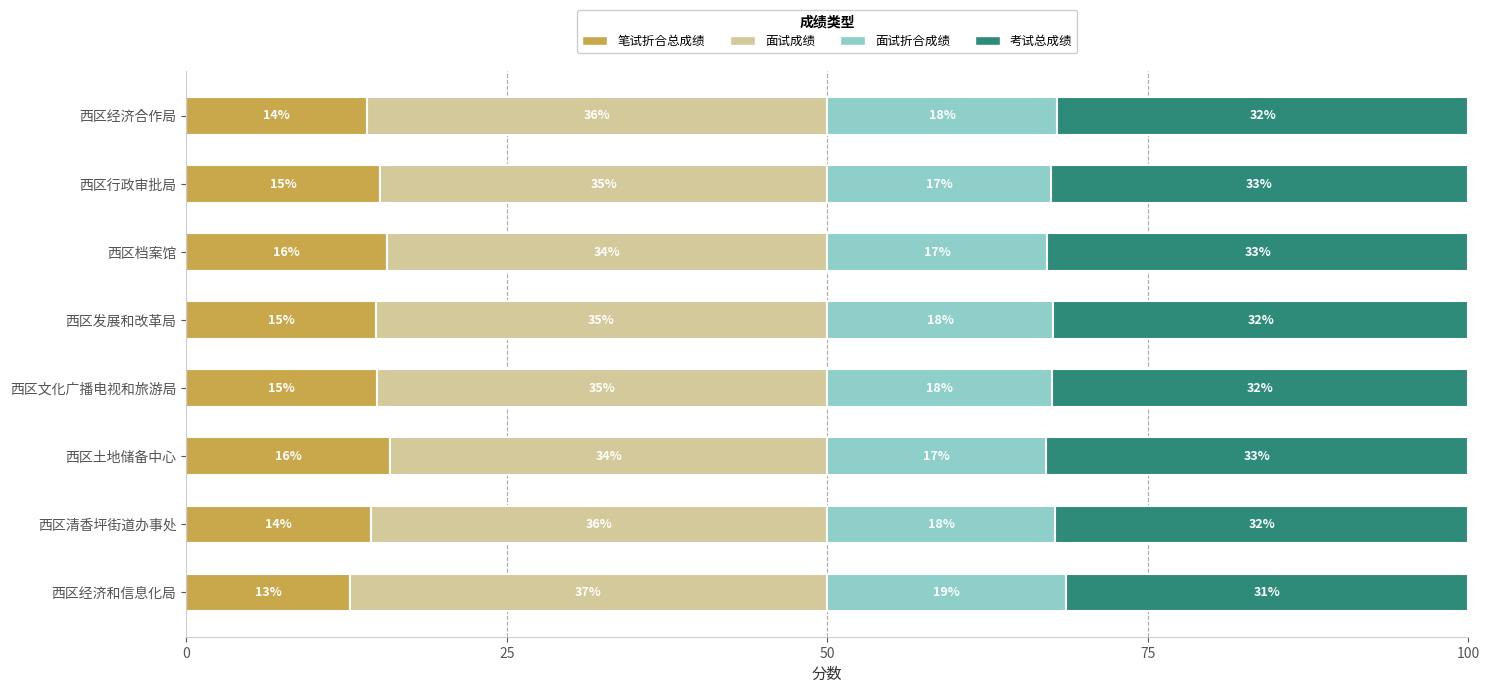

Count the number of categories in the chart.

8